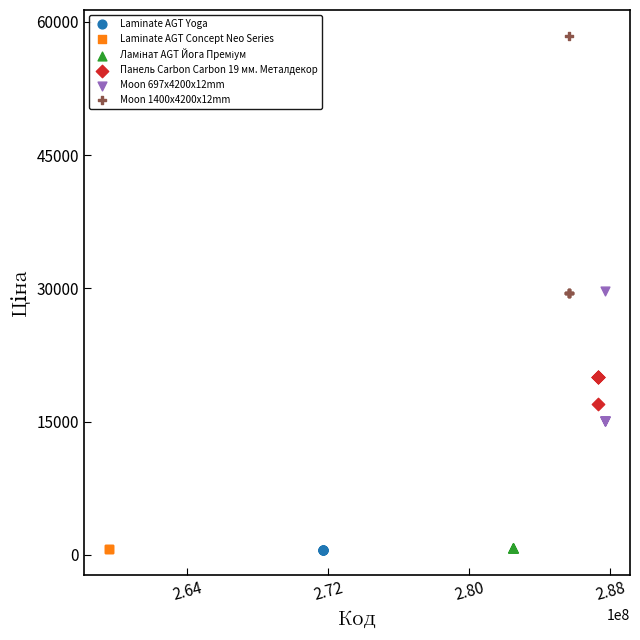

Which series contains the highest Y value?

Moon 1400x4200x12mm